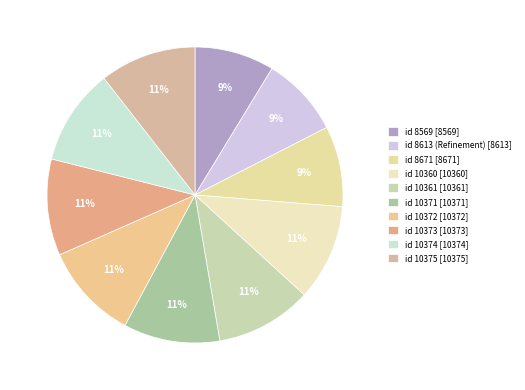

Which slice is the largest?

id 10375